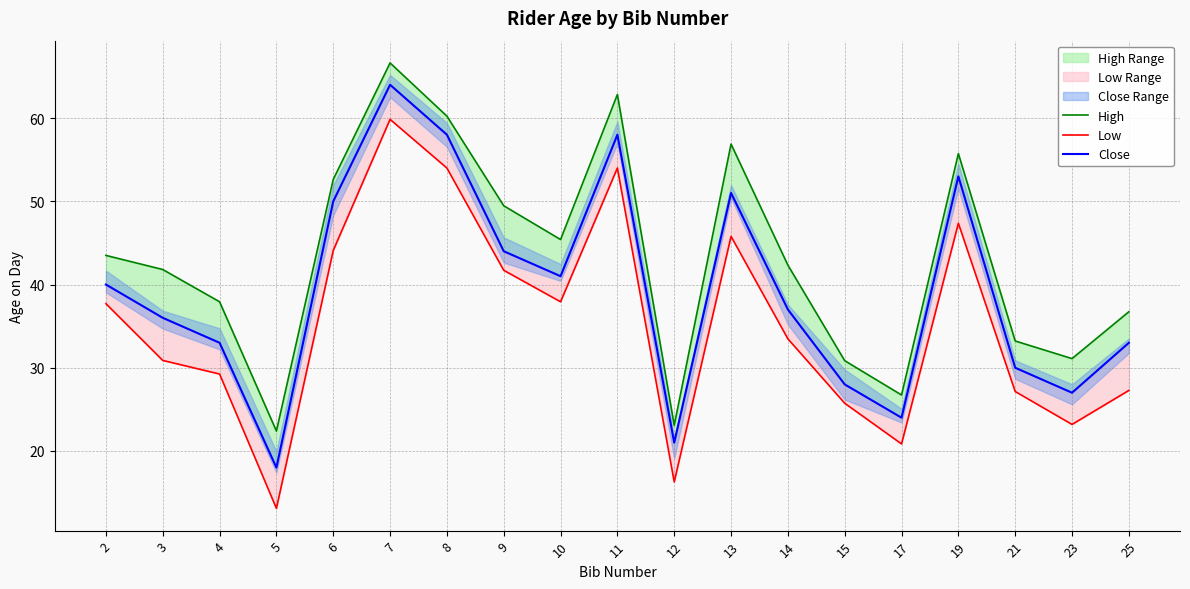

True or false: High and Close intersect in this chart.

False